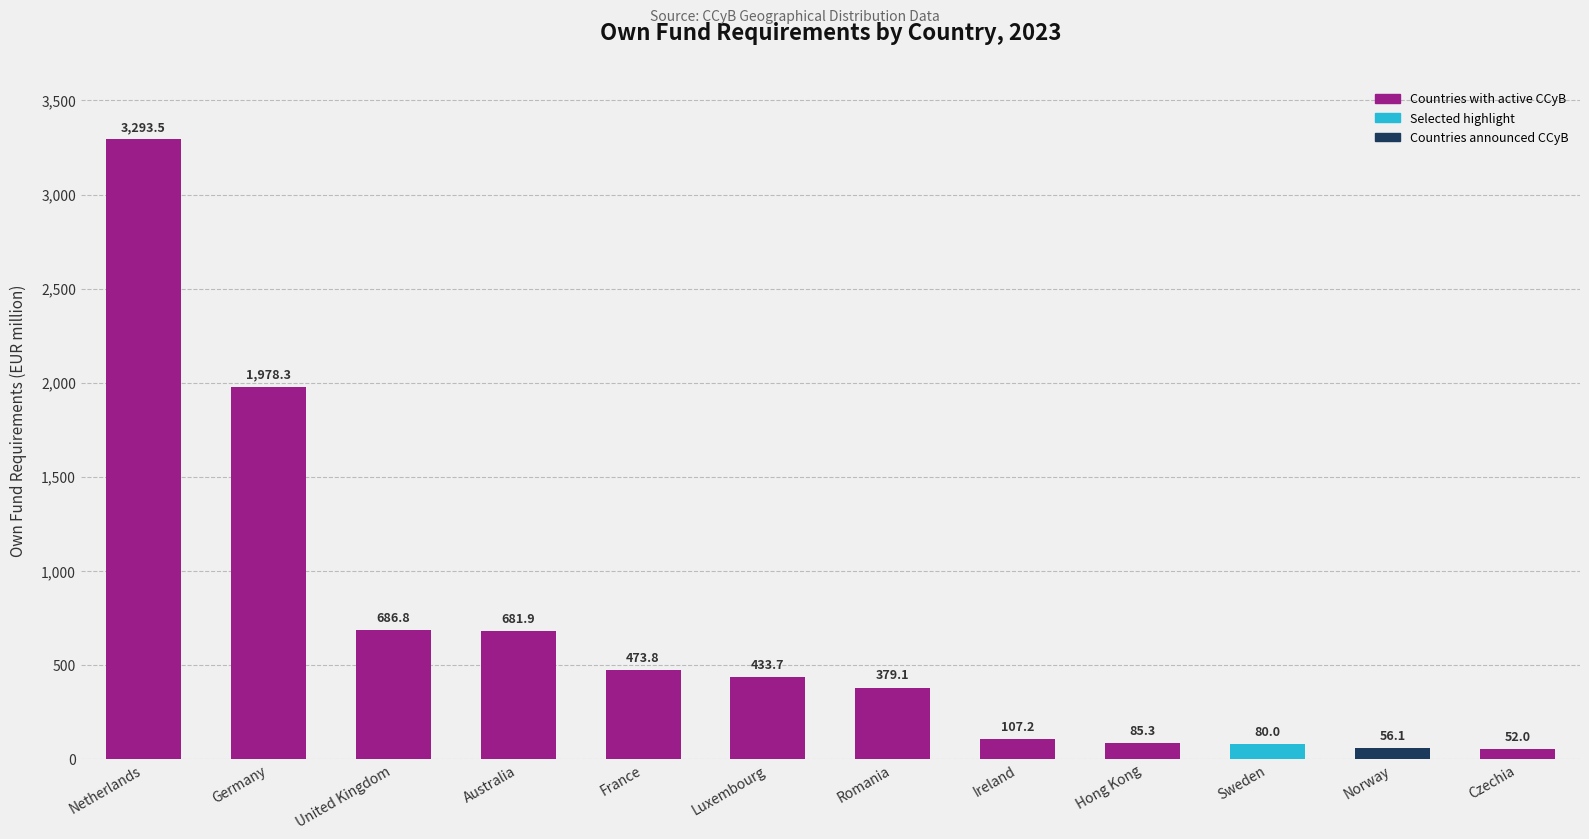

Rank the categories by value from lowest to highest.

Czechia, Norway, Sweden, Hong Kong, Ireland, Romania, Luxembourg, France, Australia, United Kingdom, Germany, Netherlands